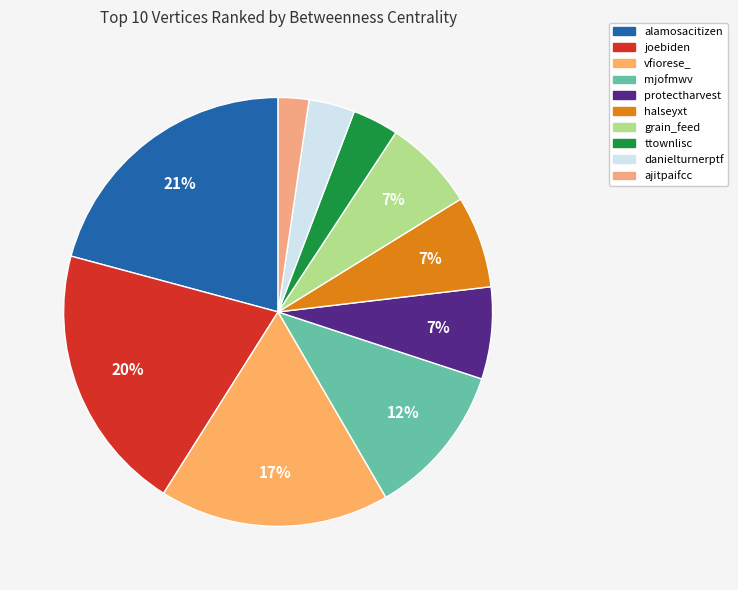

What is the ratio of the value at alamosacitizen to the value at danielturnerptf?

6.0